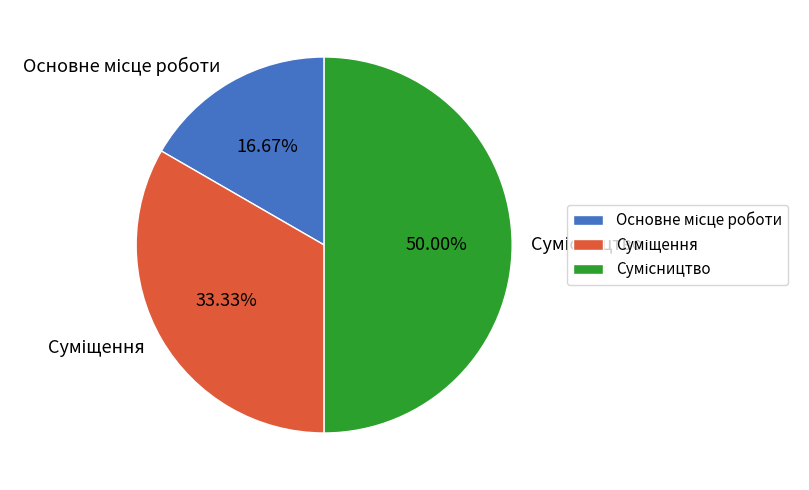

What percentage is the Сумісництво slice, to the nearest percent?

50%